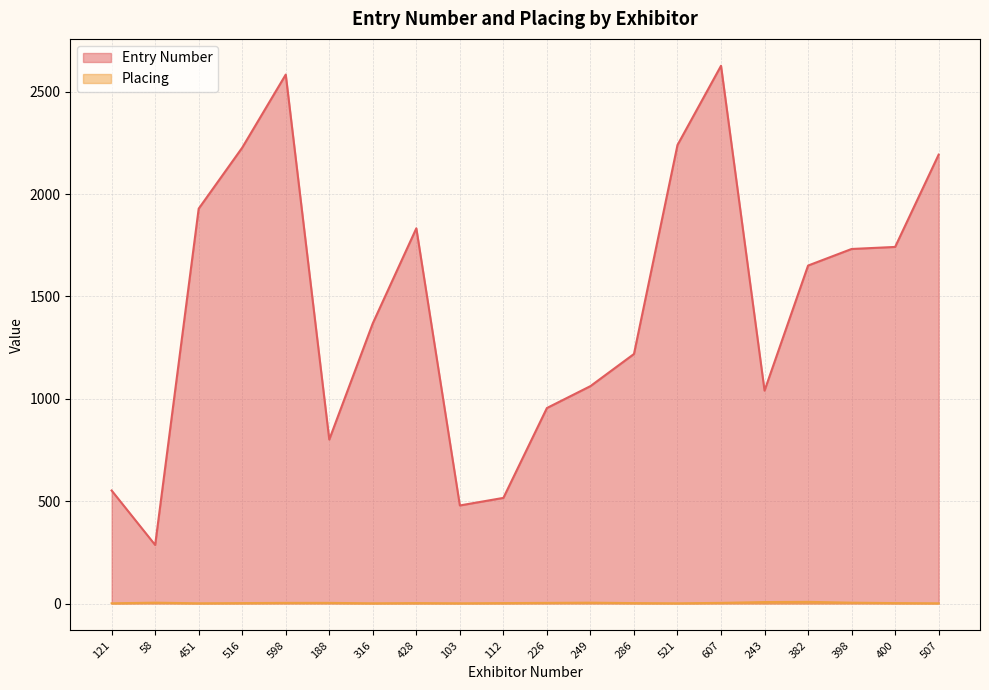

How many lines are shown in the chart?

2